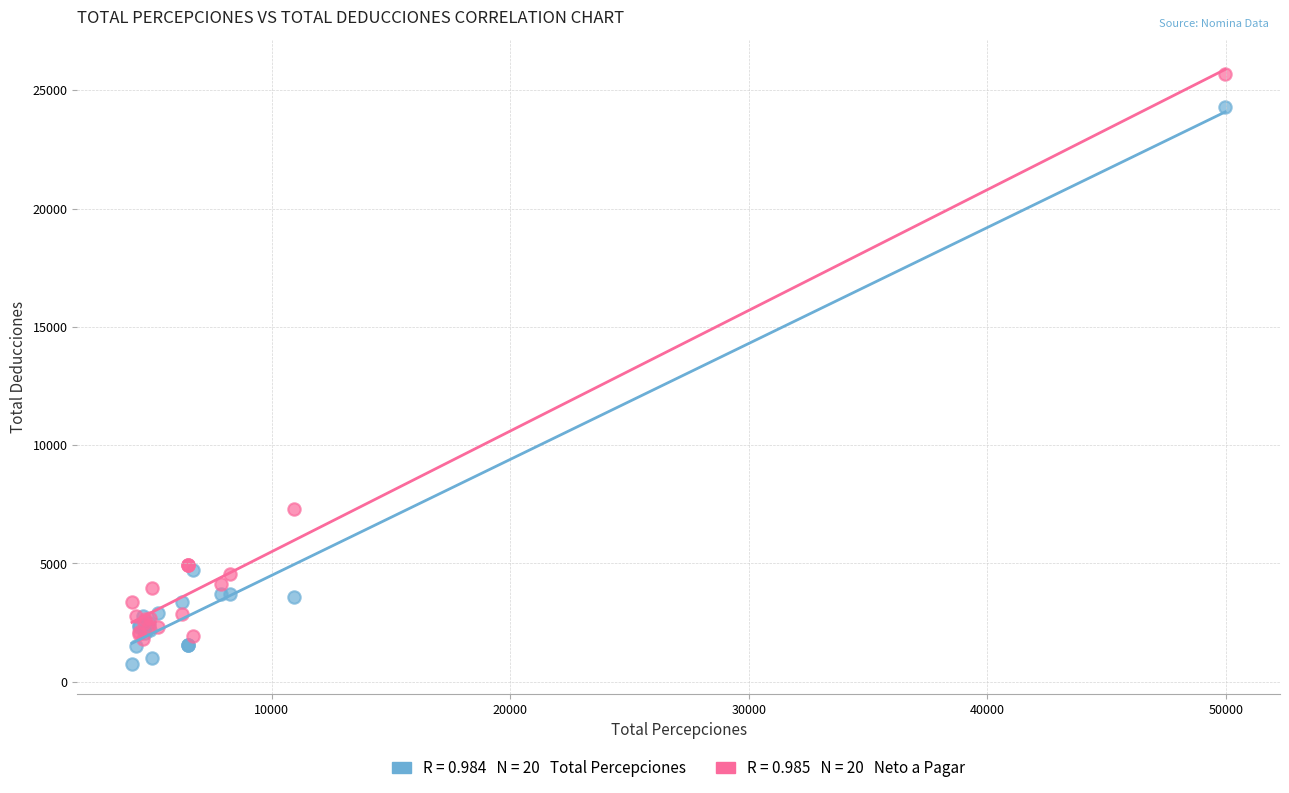

Across all series, what Y value is closest to 13222?

7323.4